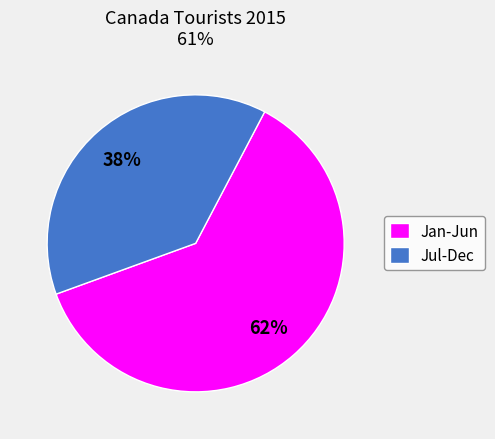

The Jan-Jun slice represents 62% of the pie. True or false?

True